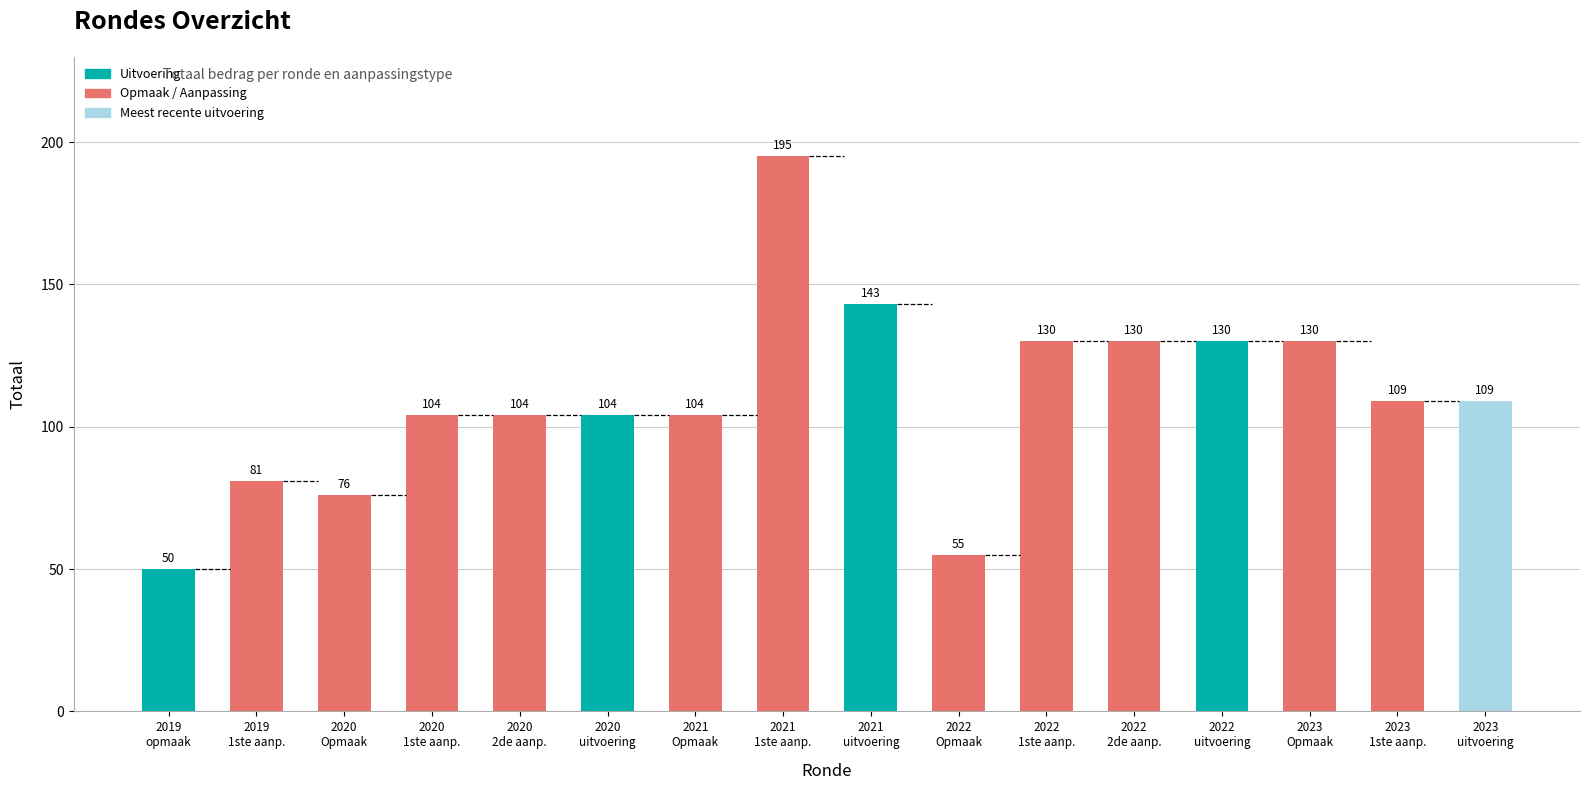

Is it true that the value at 2020
Opmaak is 40?

False